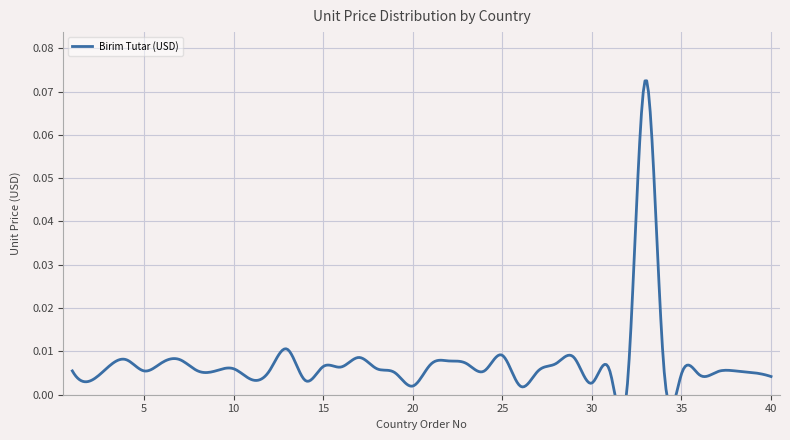

Reading right to left, transcribe all the data shown in this chart.

0.0	0.0	0.0	0.0	0.0	0.0	0.0	0.1	0.0	0.0	0.0	0.0	0.0	0.0	0.0	0.0	0.0	0.0	0.0	0.0	0.0	0.0	0.0	0.0	0.0	0.0	0.0	0.0	0.0	0.0	0.0	0.0	0.0	0.0	0.0	0.0	0.0	0.0	0.0	0.0